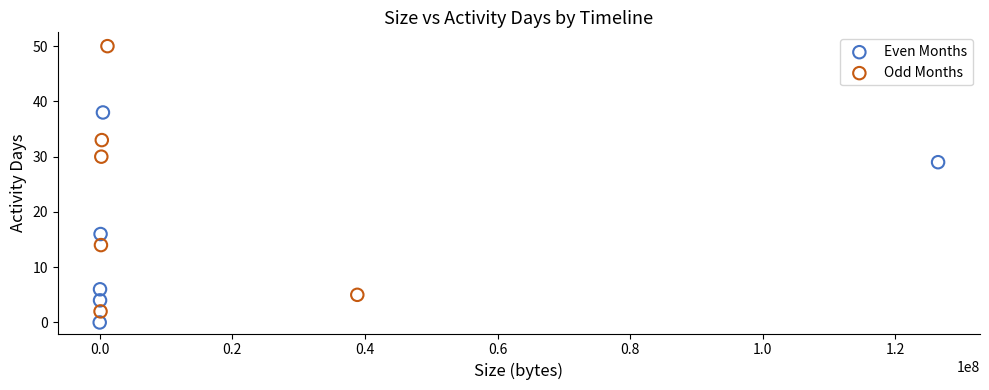

Which series has the widest spread of Y values?

Odd Months